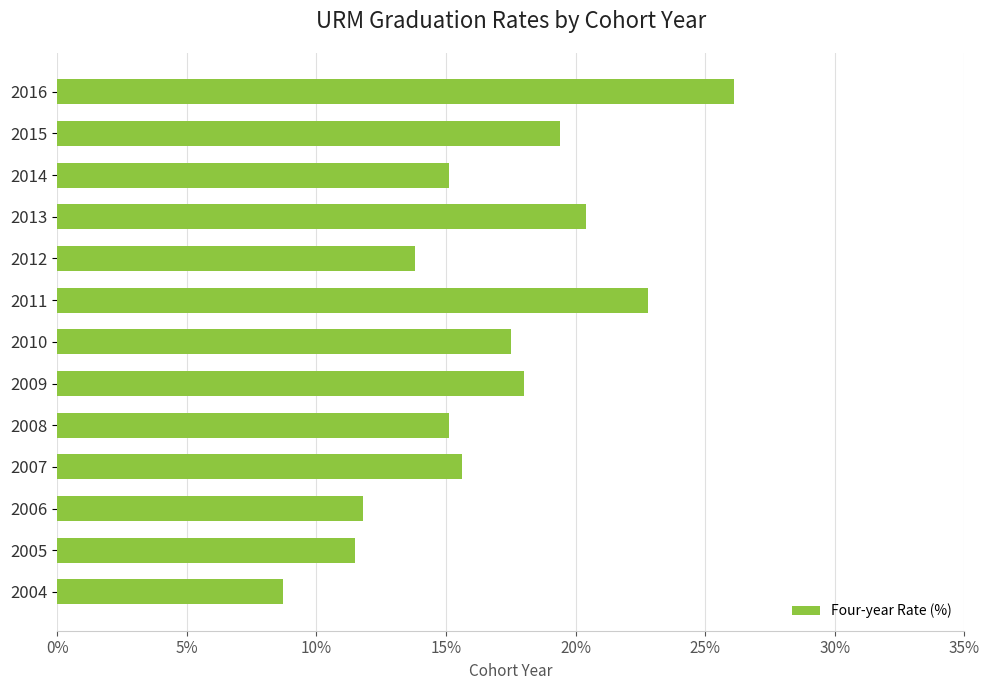

Read the value at 2014.

15.1